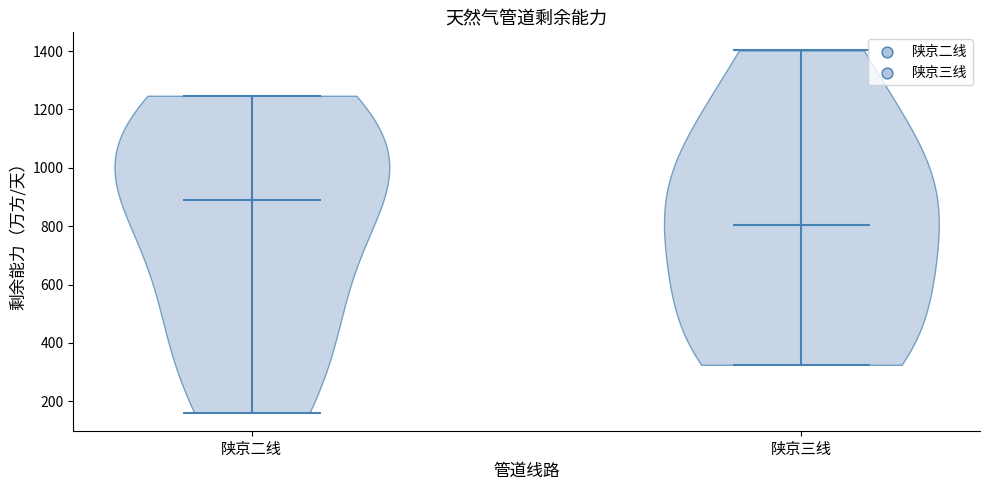

Reading left to right, read every violin against the y-axis: where its median line is, and the lowest and highest points it reaches. The values are not printed on the chart, so give them approximately, as read against the axis.

陕京二线: median line 880, lowest point 160, highest point 1240
陕京三线: median line 800, lowest point 320, highest point 1400